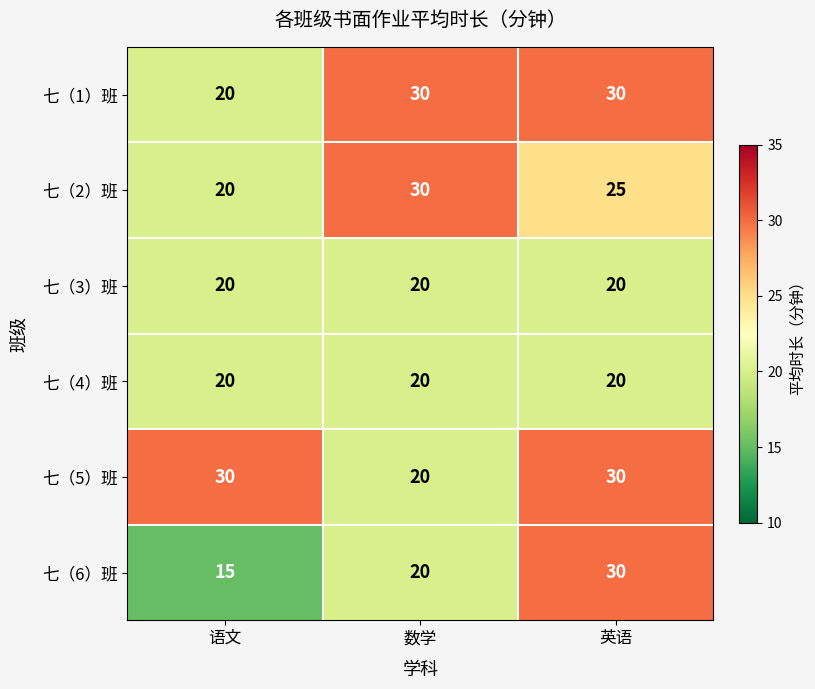

At which category is the sum across all series the highest?

英语